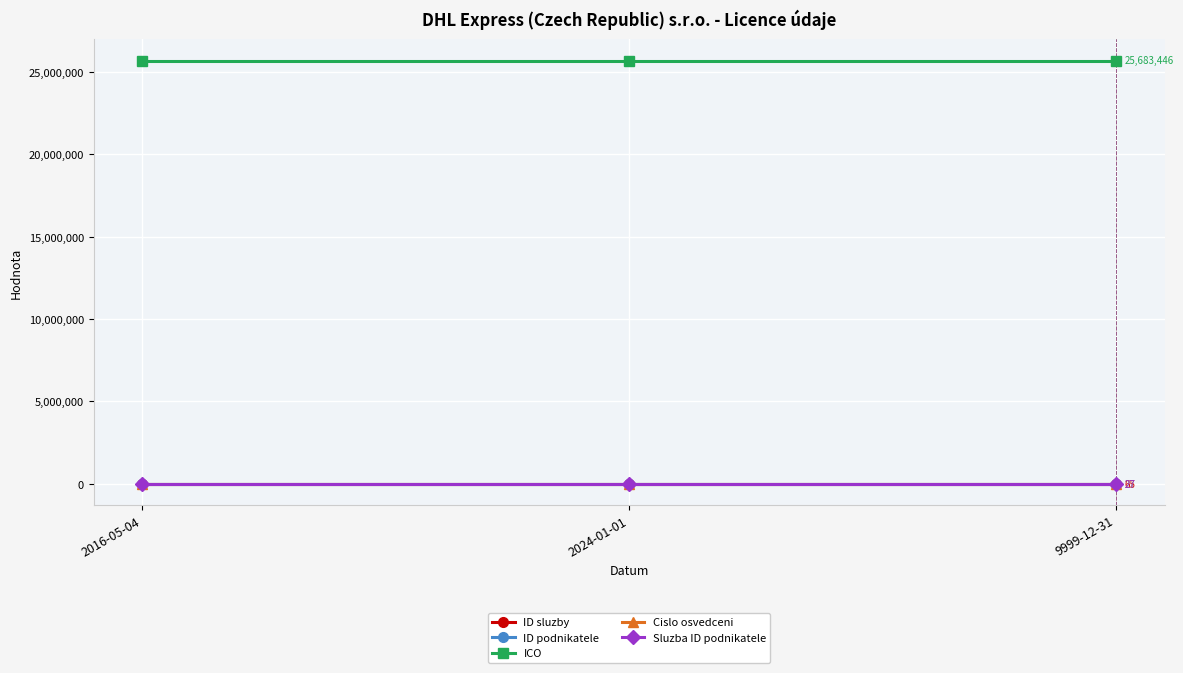

What is the spread (max minus min) of values at 2016-05-04?

25683419